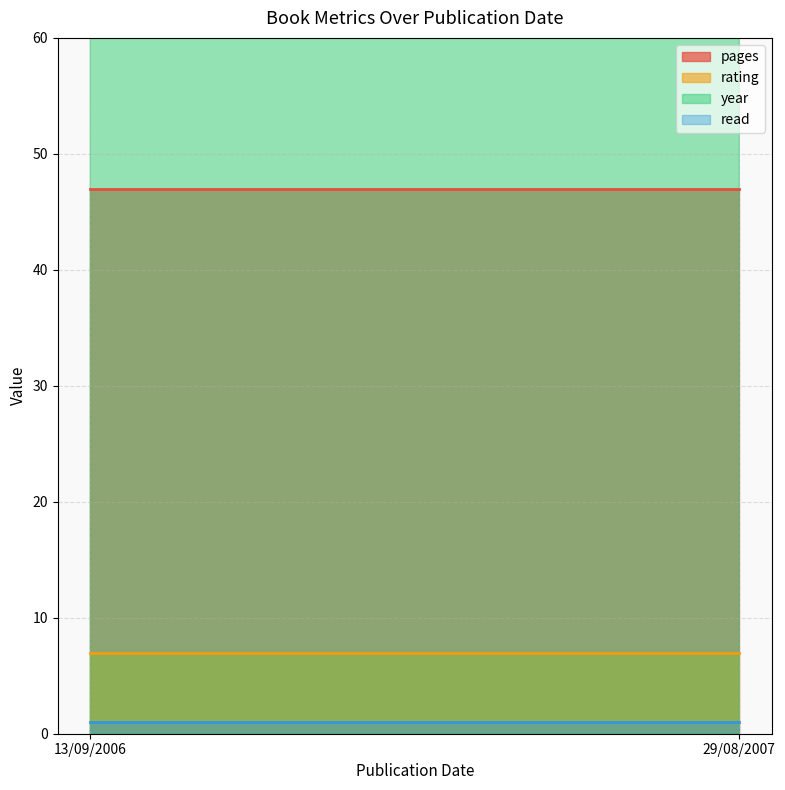

Read the pages value at 13/09/2006.

47